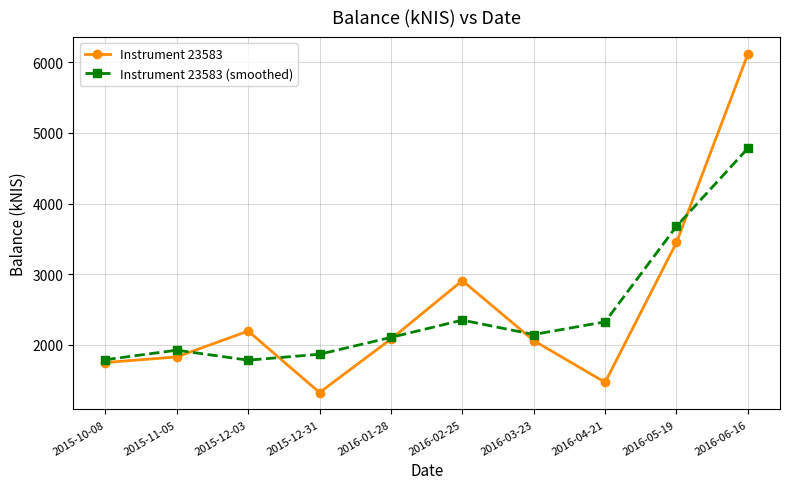

Which series ends up on top after the final intersection of Instrument 23583 and Instrument 23583 (smoothed)?

Instrument 23583